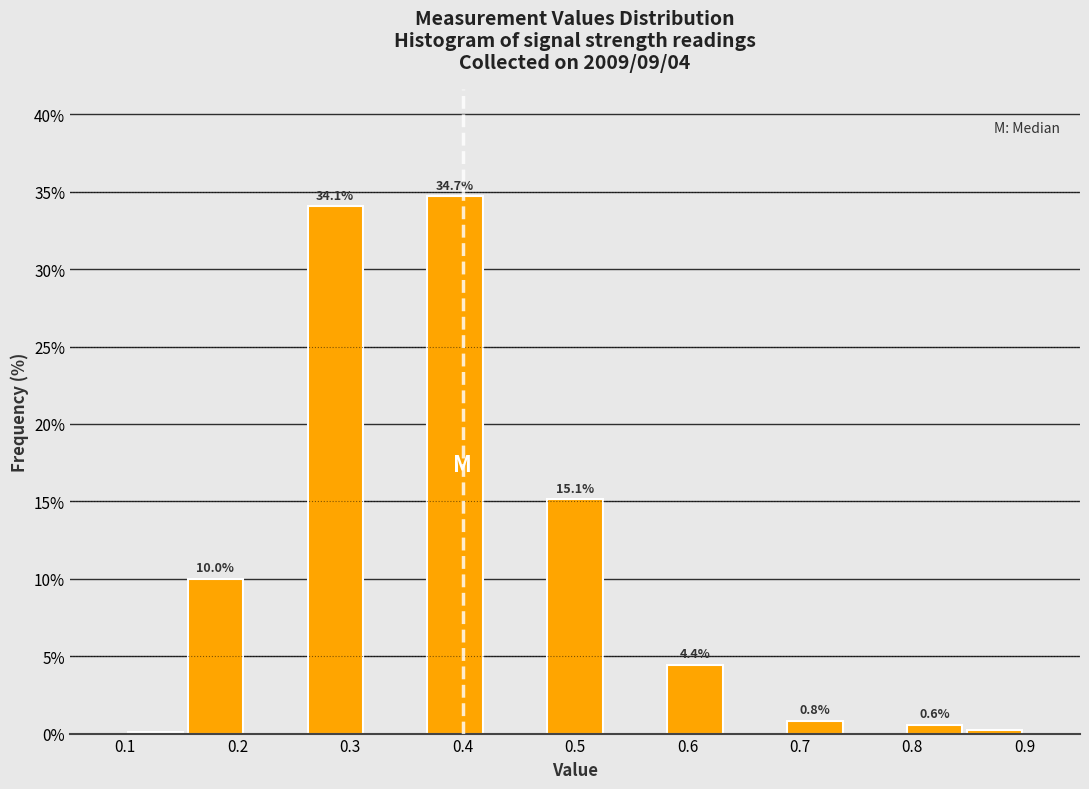

Over which range of the x-axis is the bar tallest?

0.37 to 0.42